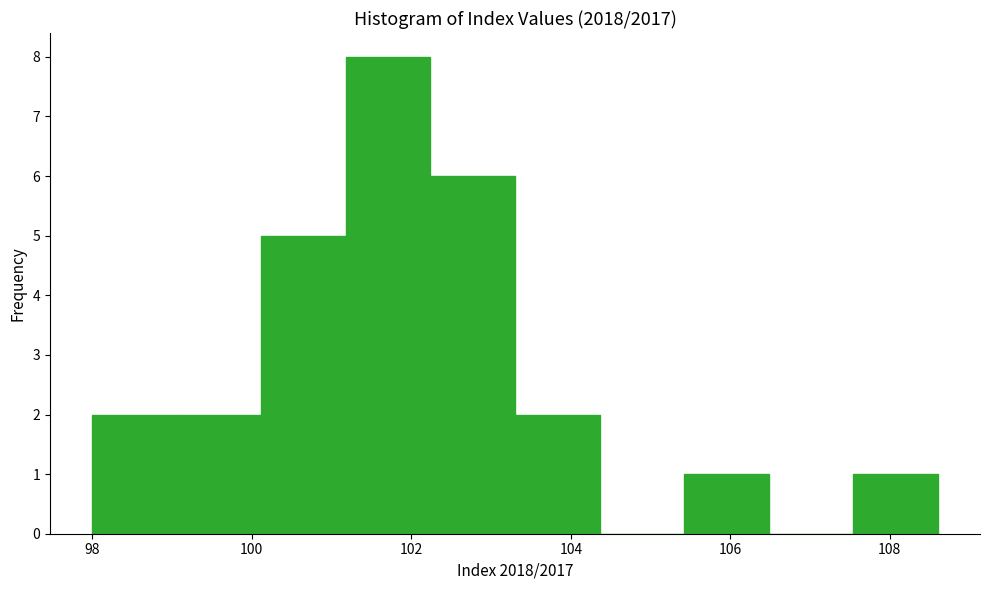

Reading left to right, transcribe this chart: for each bar, give the range it covers on the x-axis and its height. Neither the bar edges nor the heights are printed on the chart, so give them approximately, as read against the axes.

98.00 to 99.06: 2
99.06 to 100.12: 2
100.12 to 101.18: 5
101.18 to 102.24: 8
102.24 to 103.30: 6
103.30 to 104.36: 2
104.36 to 105.42: 0
105.42 to 106.48: 1
106.48 to 107.54: 0
107.54 to 108.60: 1